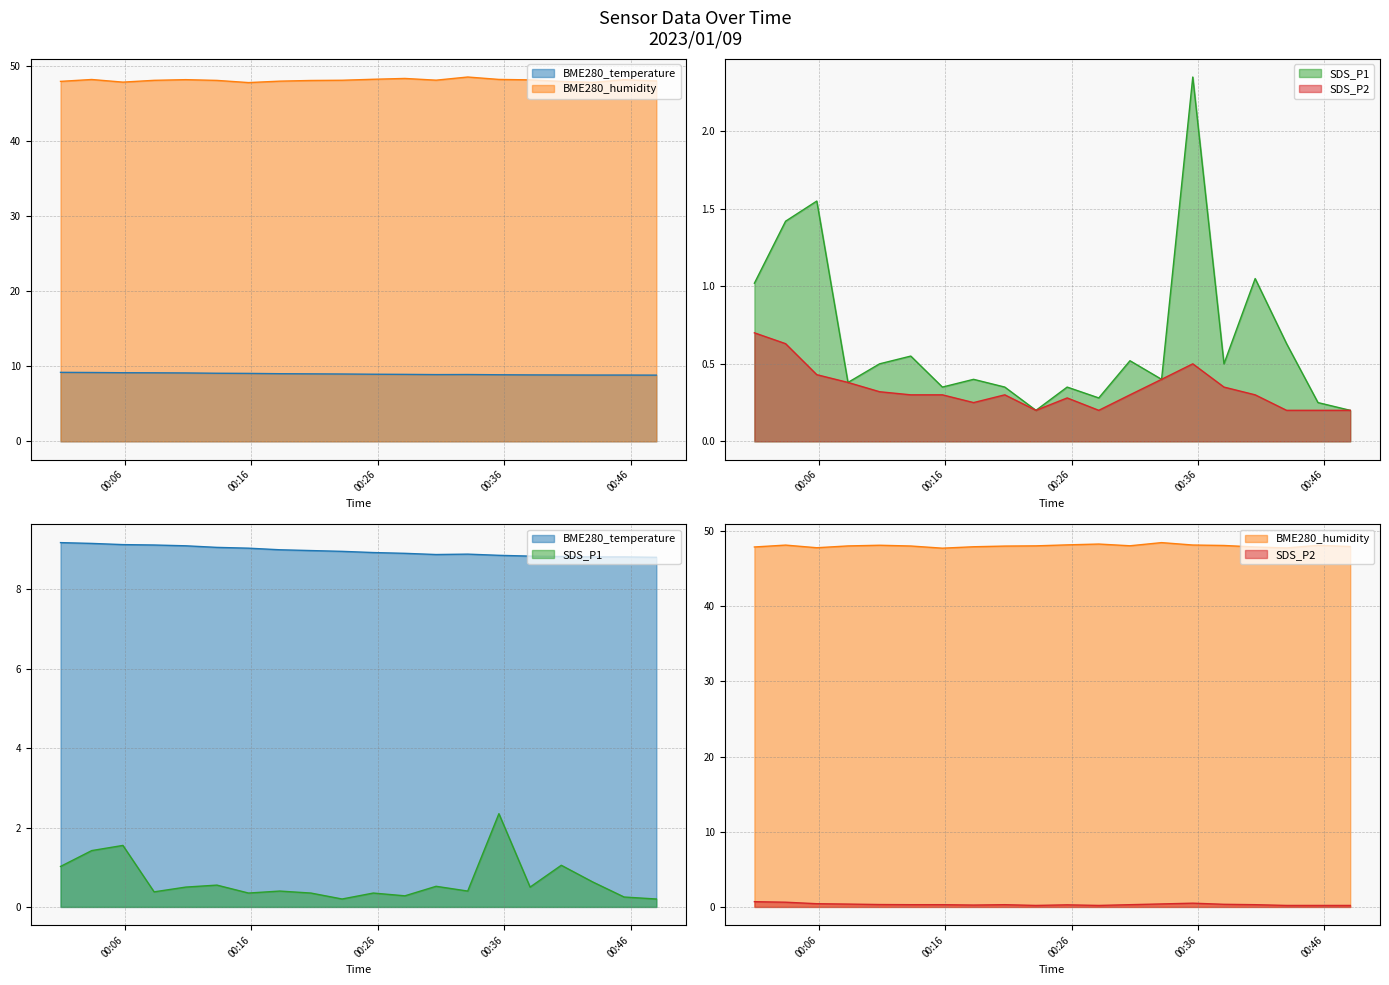

What value does the SDS_P1 series have at 2023/01/09 00:28:09?

0.3